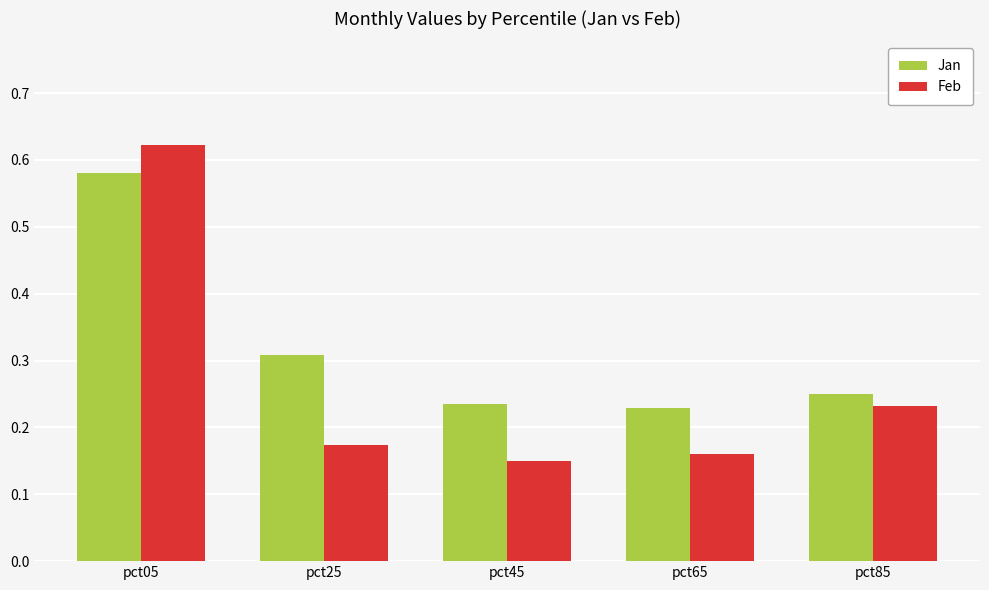

Rank the series by their maximum value, from highest to lowest.

Feb, Jan